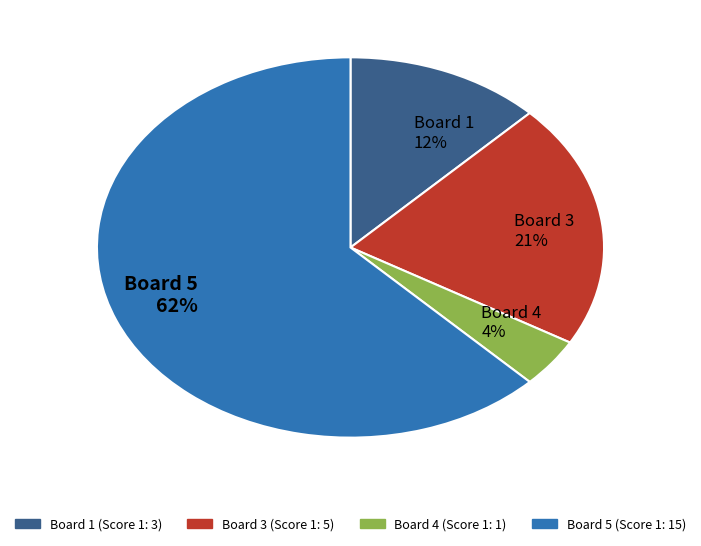

Which slice represents more than half of the pie?

Board 5